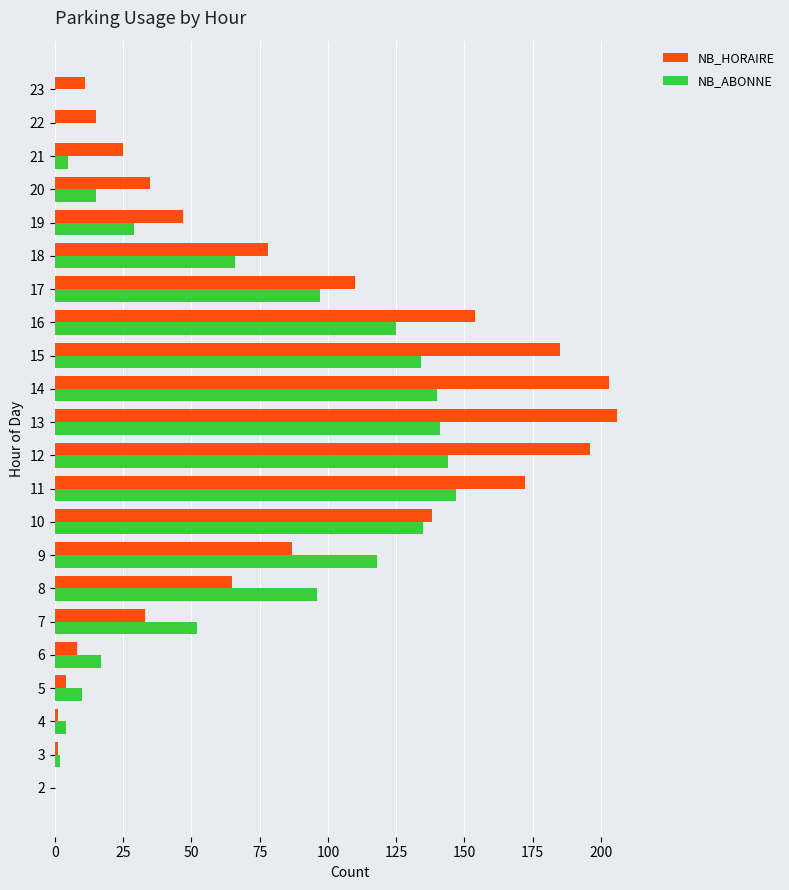

The NB_HORAIRE series shows 15 at 22. True or false?

True